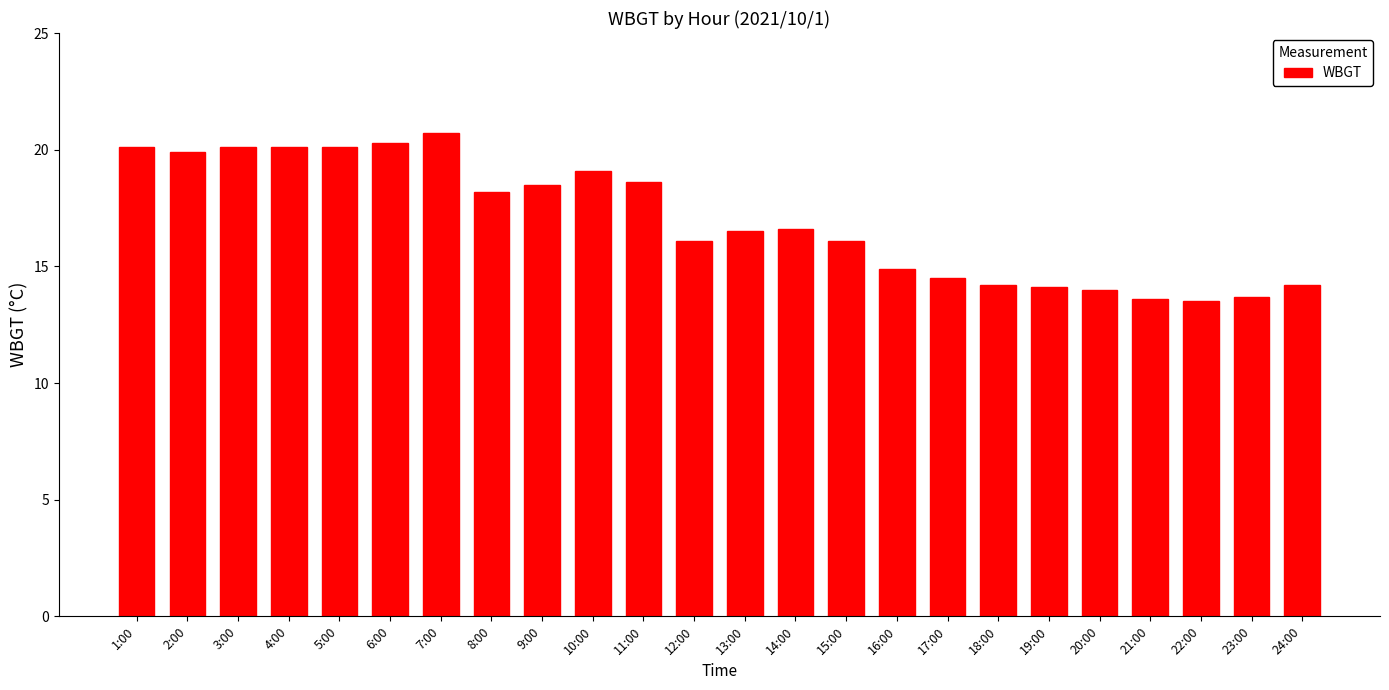

What is the change in value from 3:00 to 10:00?

-1.0